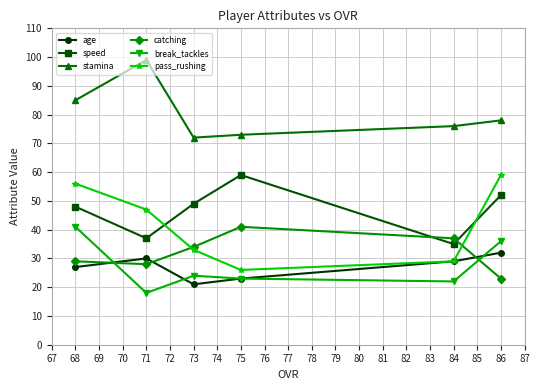

True or false: stamina and speed cross at least once.

False